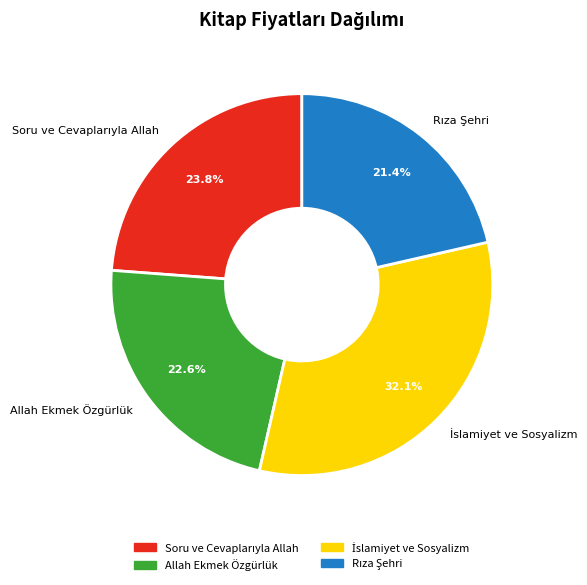

How many segments does this pie chart have?

4